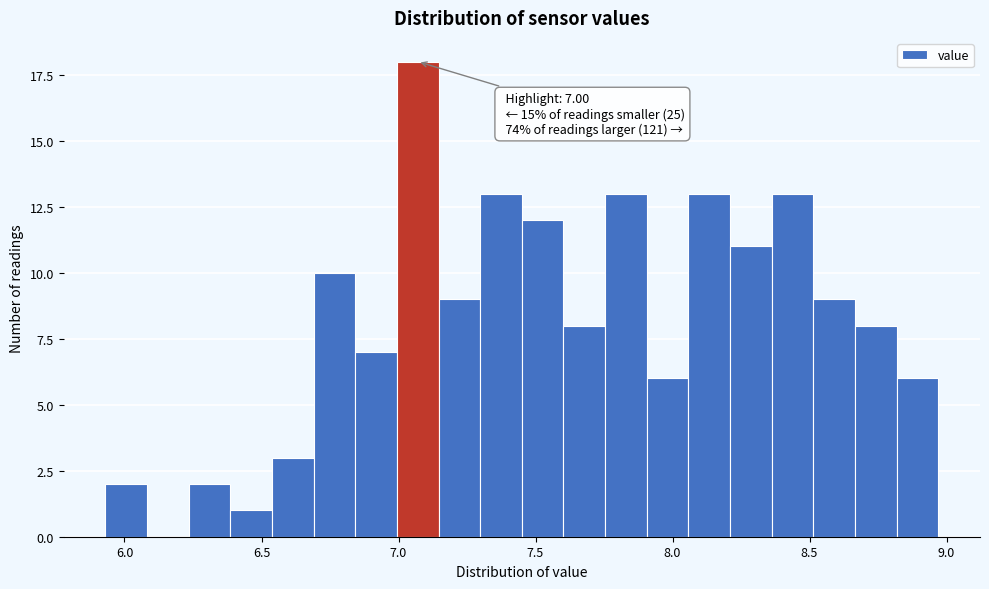

Read against the x-axis, roughly where is the centre of the tallest bar?

7.05